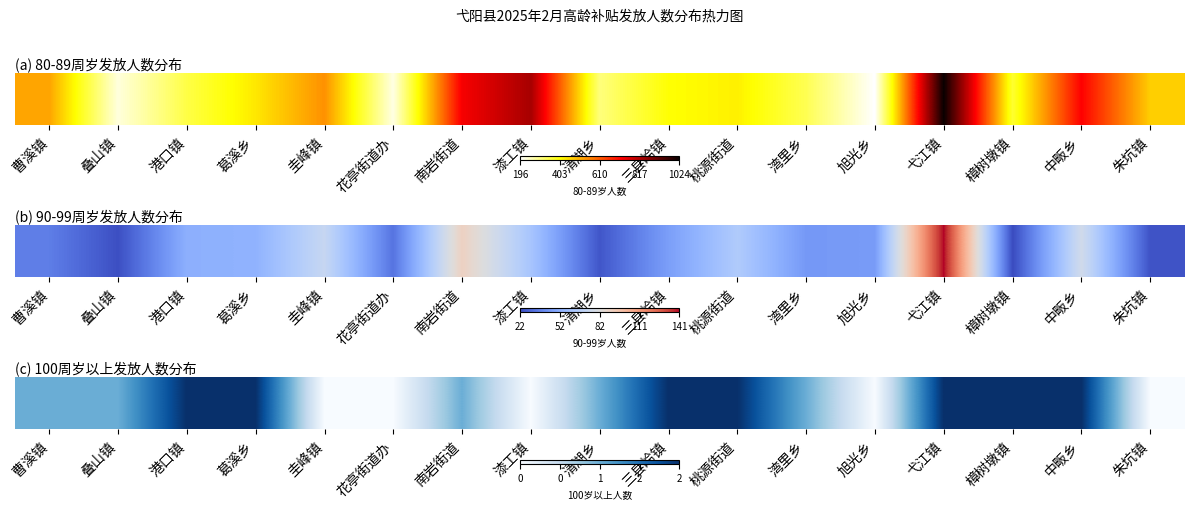

Count the values in the range 0 to 2.

17